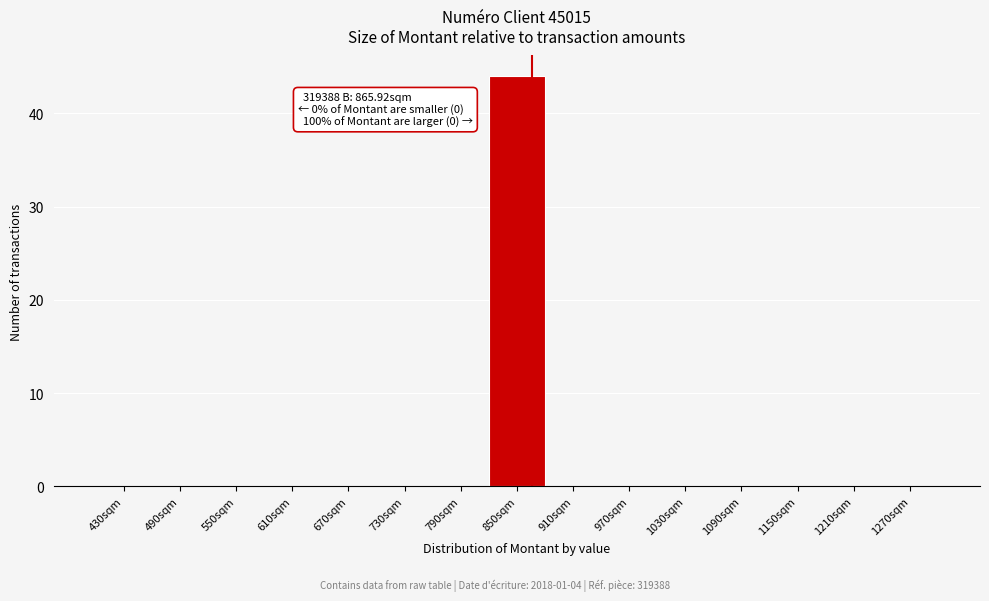

Which range on the x-axis has the tallest bar?

820 to 880